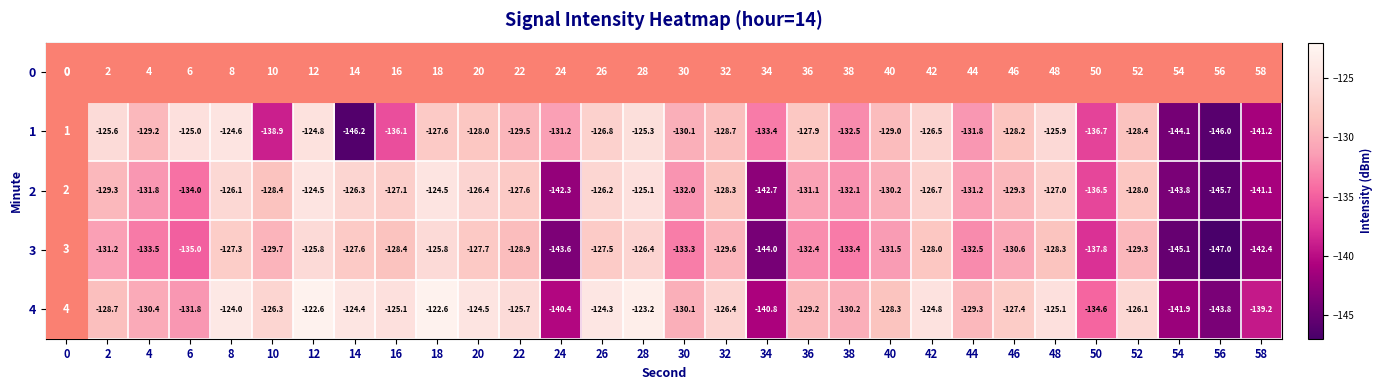

What is the difference between the second highest and minimum values in the 1 series?

21.4